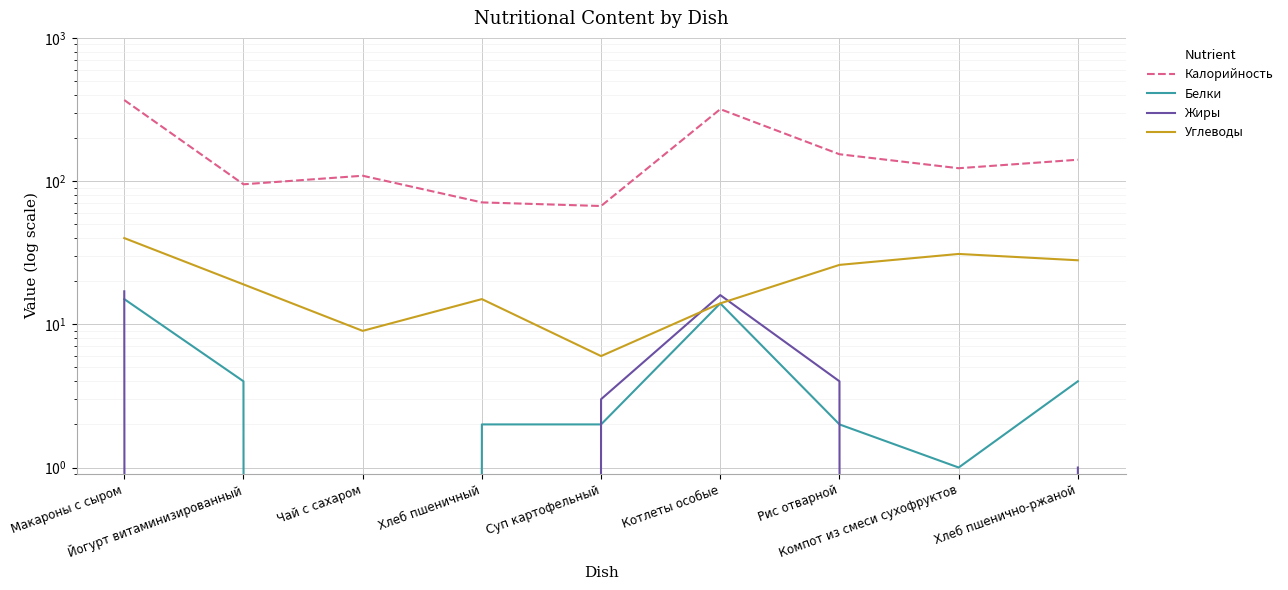

True or false: Жиры and Углеводы intersect in this chart.

True